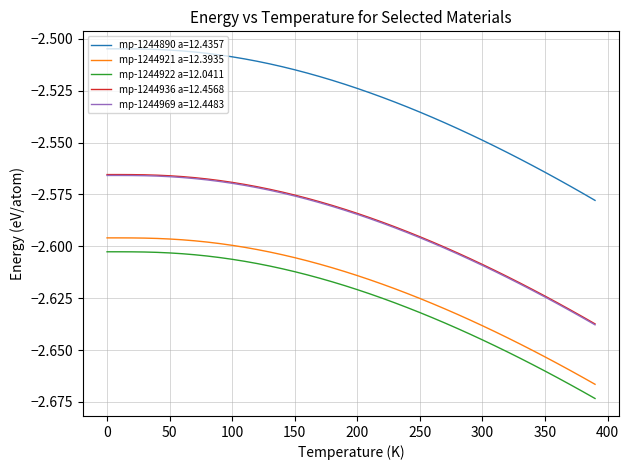

Which series has the largest total across all categories?

mp-1244890 a=12.4357